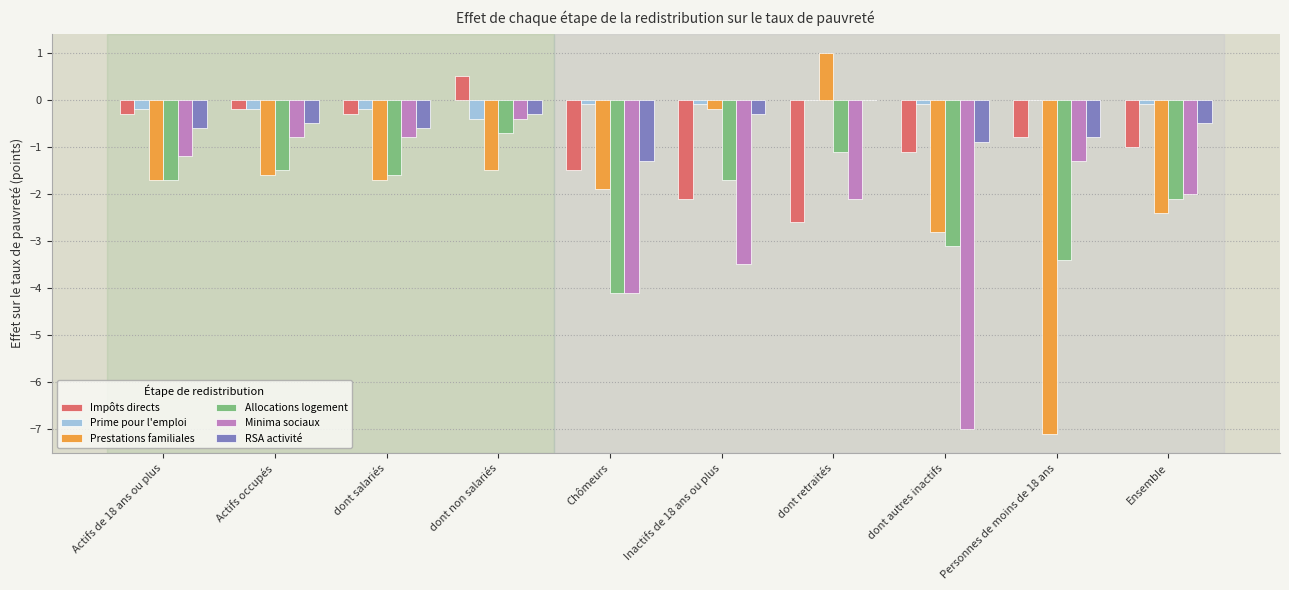

What is the average value of the Prestations familiales series?

-2.0